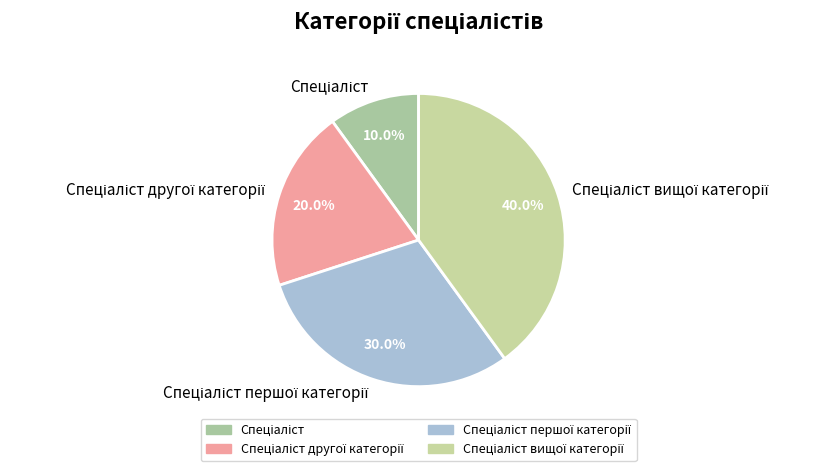

To the nearest percent, what is the average slice percentage?

25%